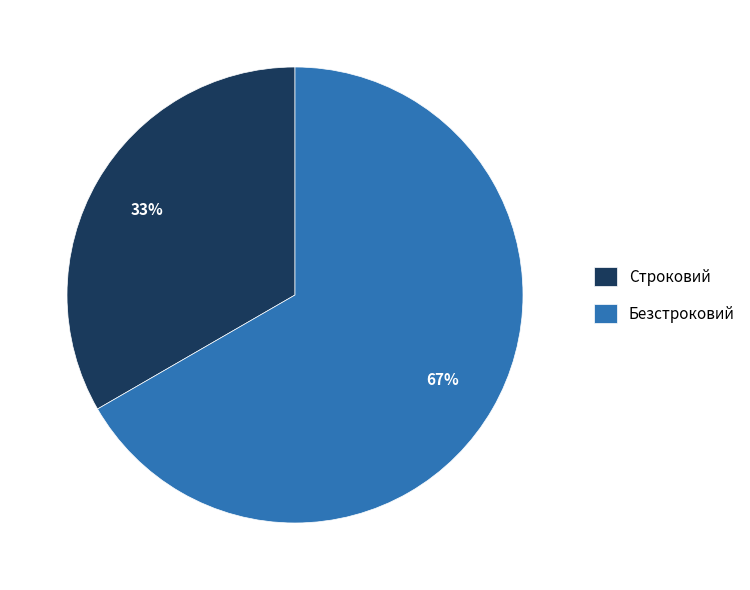

Which slice represents more than half of the pie?

Безстроковий